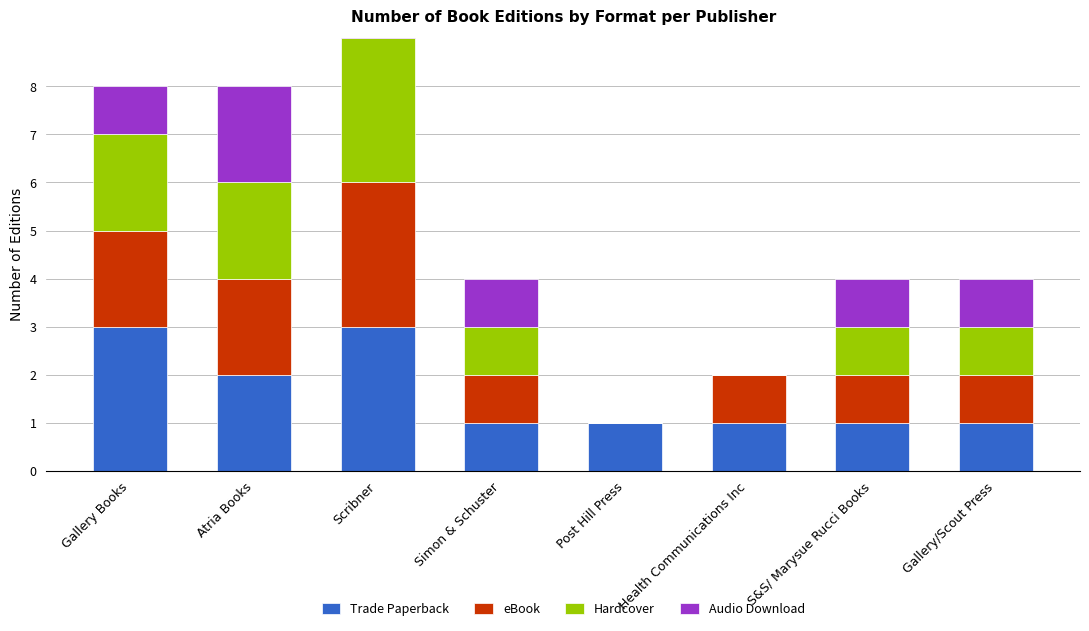

At how many categories does at least one series exceed 1?

3